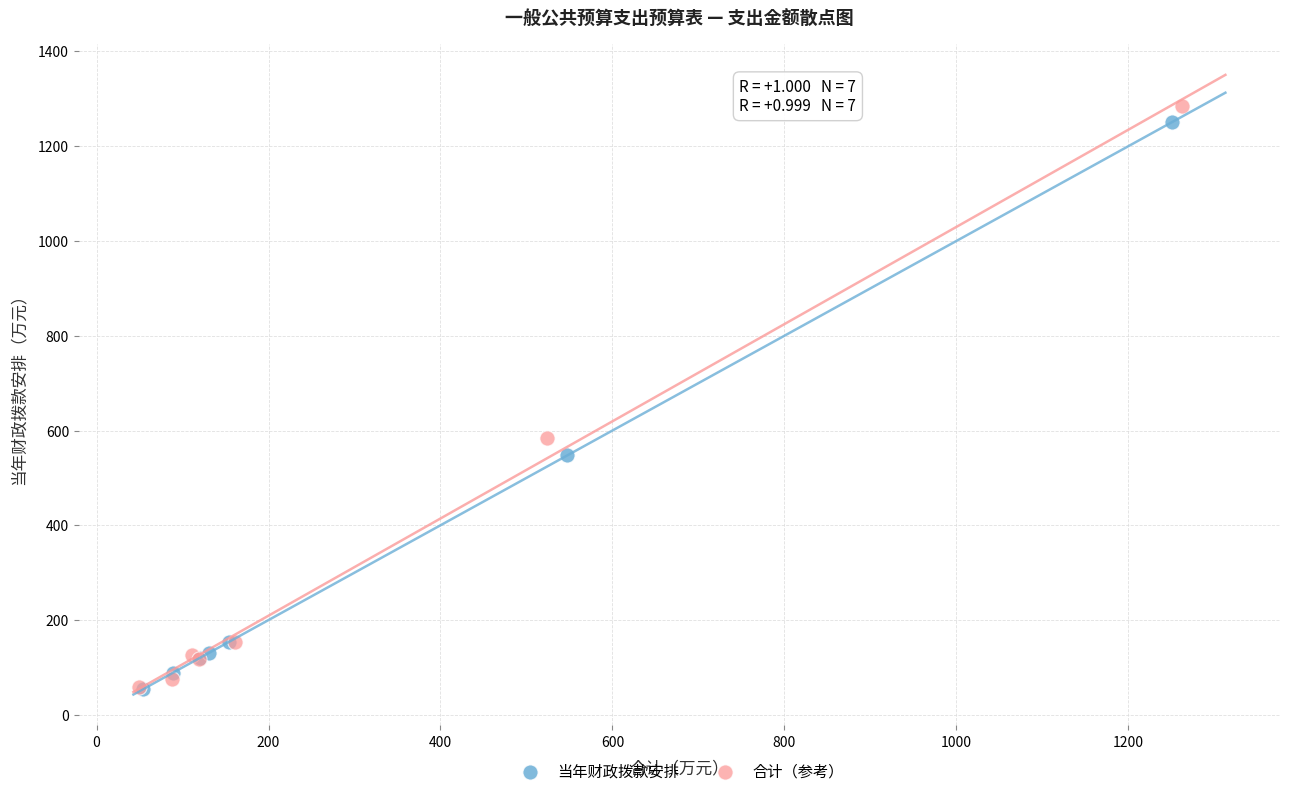

What are all the series names shown in the legend?

当年财政拨款安排, 合计（参考）